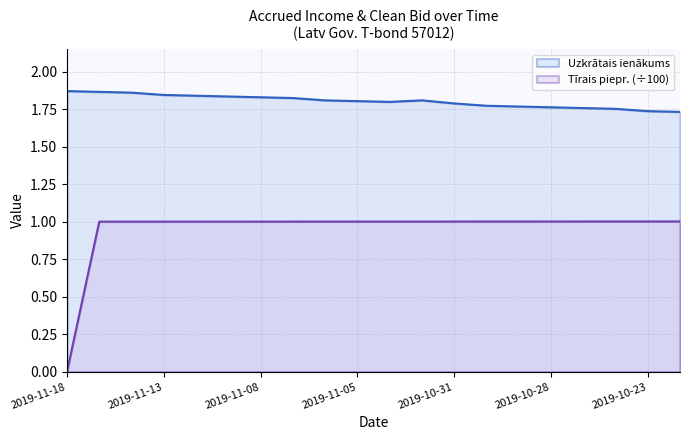

Is it true that Uzkrātais ienākums equals 1.8 at 2019-11-01?

True